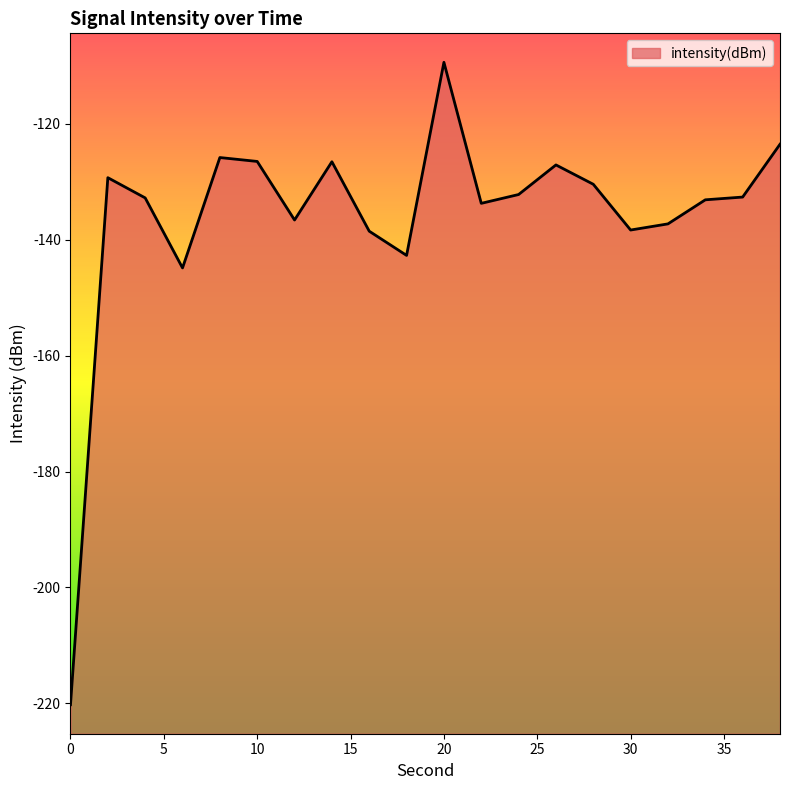

Reading left to right, extract all data points from this chart.

0=-220.2	2=-129.3	4=-132.8	6=-144.8	8=-125.8	10=-126.5	12=-136.6	14=-126.5	16=-138.5	18=-142.7	20=-109.4	22=-133.7	24=-132.2	26=-127.1	28=-130.4	30=-138.3	32=-137.2	34=-133.1	36=-132.6	38=-123.5